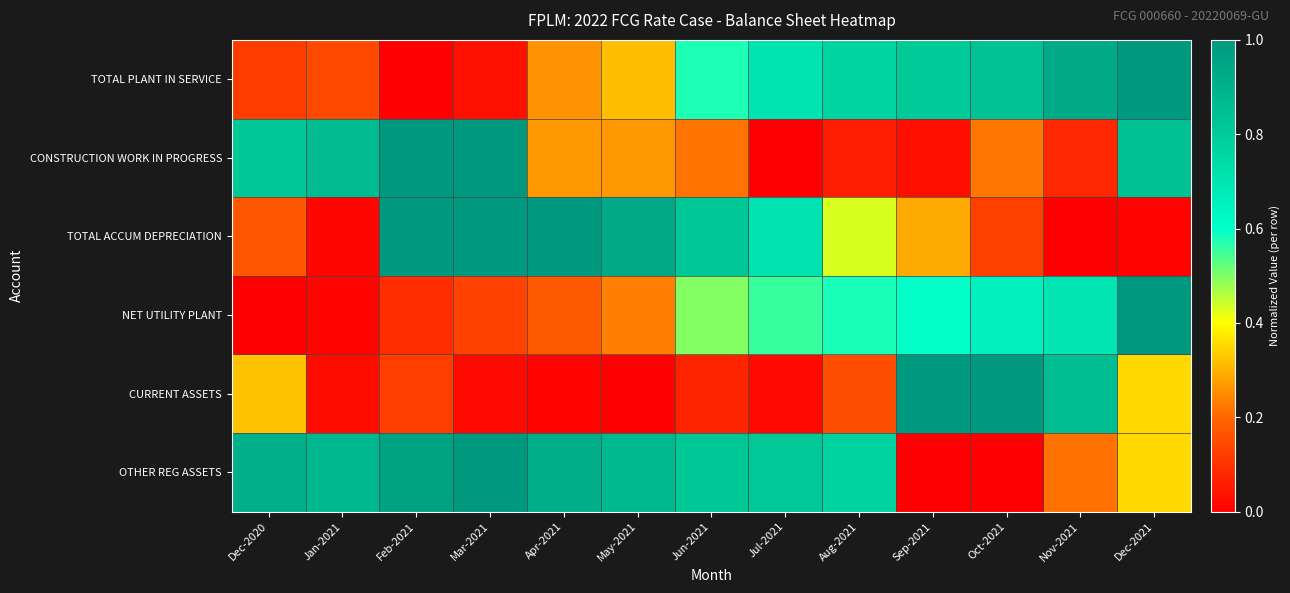

Reading left to right, what are all the values shown in this chart?

TOTAL PLANT IN SERVICE: Dec-2020=0.1	Jan-2021=0.1	Feb-2021=0.0	Mar-2021=0.0	Apr-2021=0.3	May-2021=0.3	Jun-2021=0.6	Jul-2021=0.7	Aug-2021=0.8	Sep-2021=0.8	Oct-2021=0.8	Nov-2021=0.9	Dec-2021=1.0
CONSTRUCTION WORK IN PROGRESS: Dec-2020=0.8	Jan-2021=0.9	Feb-2021=1.0	Mar-2021=1.0	Apr-2021=0.3	May-2021=0.3	Jun-2021=0.2	Jul-2021=0.0	Aug-2021=0.1	Sep-2021=0.0	Oct-2021=0.2	Nov-2021=0.1	Dec-2021=0.8
TOTAL ACCUM DEPRECIATION: Dec-2020=0.2	Jan-2021=0.0	Feb-2021=1.0	Mar-2021=1.0	Apr-2021=1.0	May-2021=0.9	Jun-2021=0.8	Jul-2021=0.7	Aug-2021=0.4	Sep-2021=0.3	Oct-2021=0.1	Nov-2021=0.0	Dec-2021=0.0
NET UTILITY PLANT: Dec-2020=0.0	Jan-2021=0.0	Feb-2021=0.1	Mar-2021=0.1	Apr-2021=0.2	May-2021=0.2	Jun-2021=0.5	Jul-2021=0.6	Aug-2021=0.6	Sep-2021=0.6	Oct-2021=0.7	Nov-2021=0.7	Dec-2021=1.0
CURRENT ASSETS: Dec-2020=0.3	Jan-2021=0.0	Feb-2021=0.1	Mar-2021=0.0	Apr-2021=0.0	May-2021=0.0	Jun-2021=0.1	Jul-2021=0.0	Aug-2021=0.2	Sep-2021=1.0	Oct-2021=1.0	Nov-2021=0.8	Dec-2021=0.3
OTHER REG ASSETS: Dec-2020=0.9	Jan-2021=0.9	Feb-2021=1.0	Mar-2021=1.0	Apr-2021=0.9	May-2021=0.9	Jun-2021=0.8	Jul-2021=0.8	Aug-2021=0.8	Sep-2021=0.0	Oct-2021=0.0	Nov-2021=0.2	Dec-2021=0.4